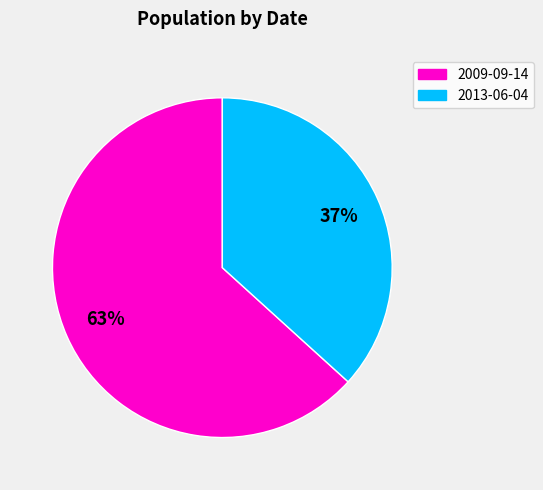

How many slices are in this pie chart?

2